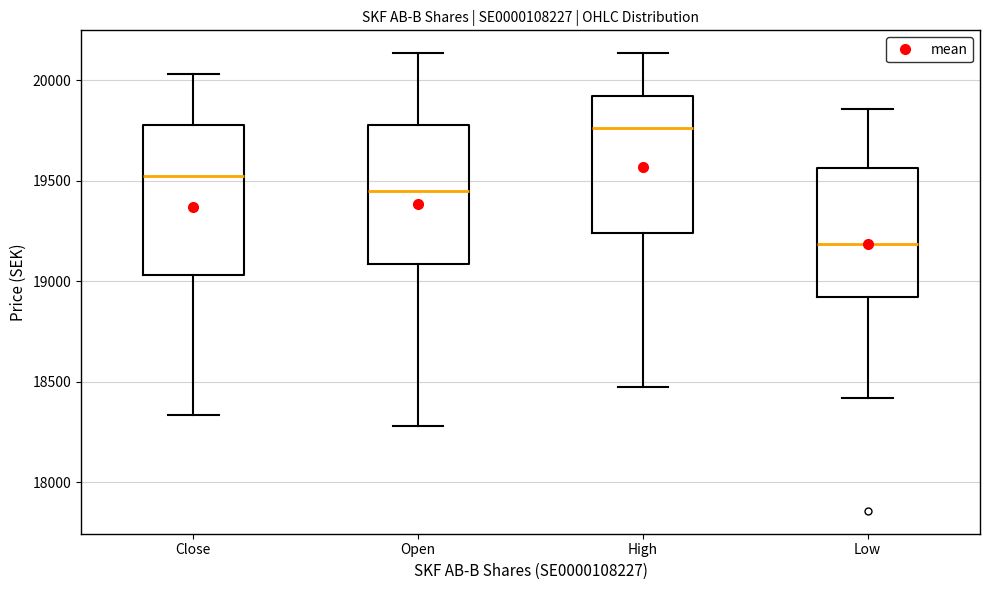

Which box's median line is the lowest?

Low